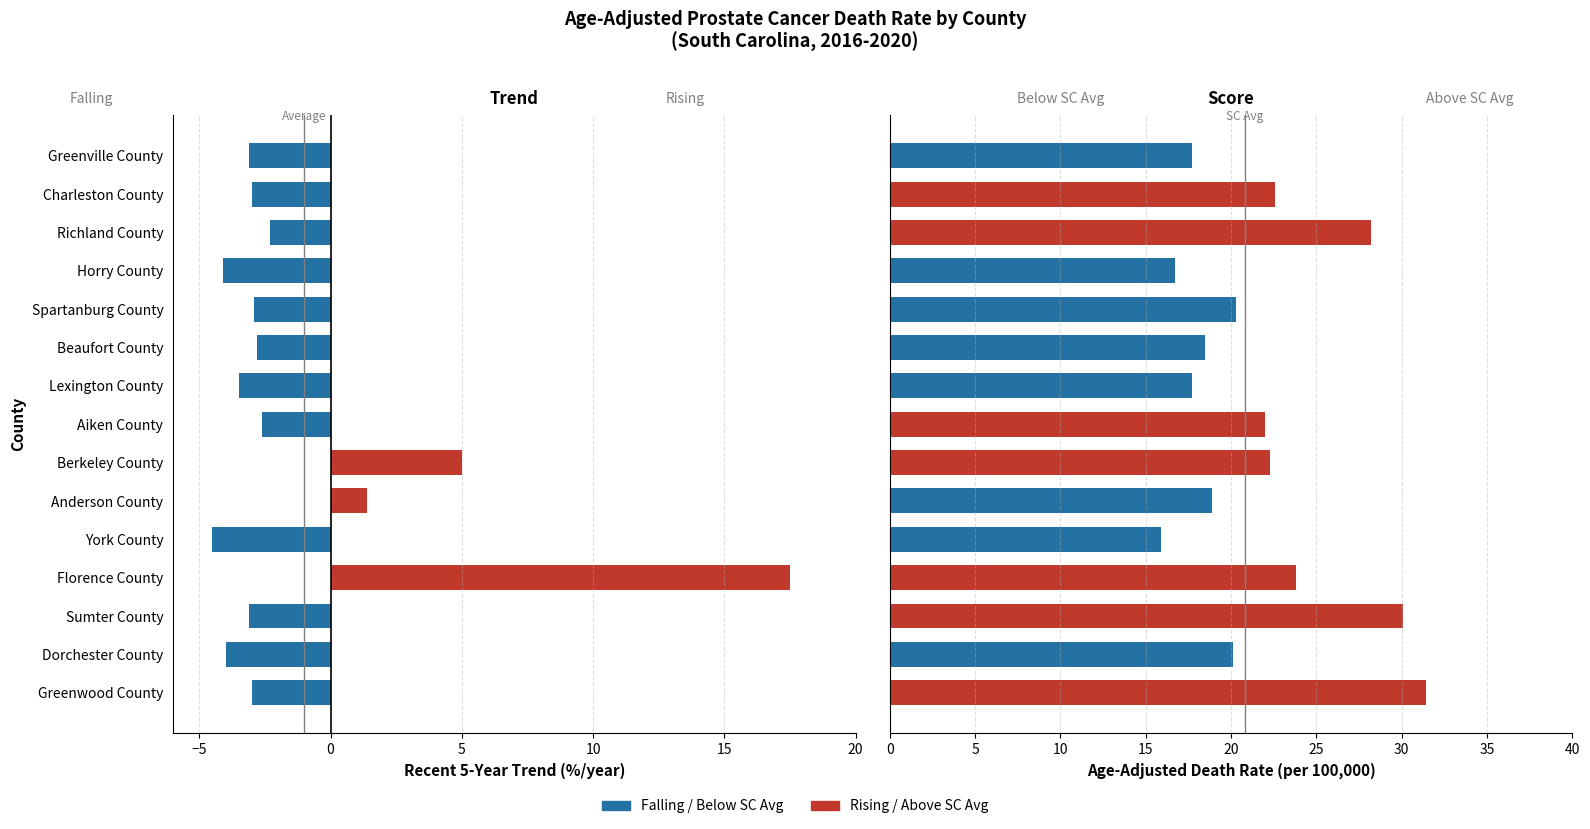

What is the sum of all values?

326.2